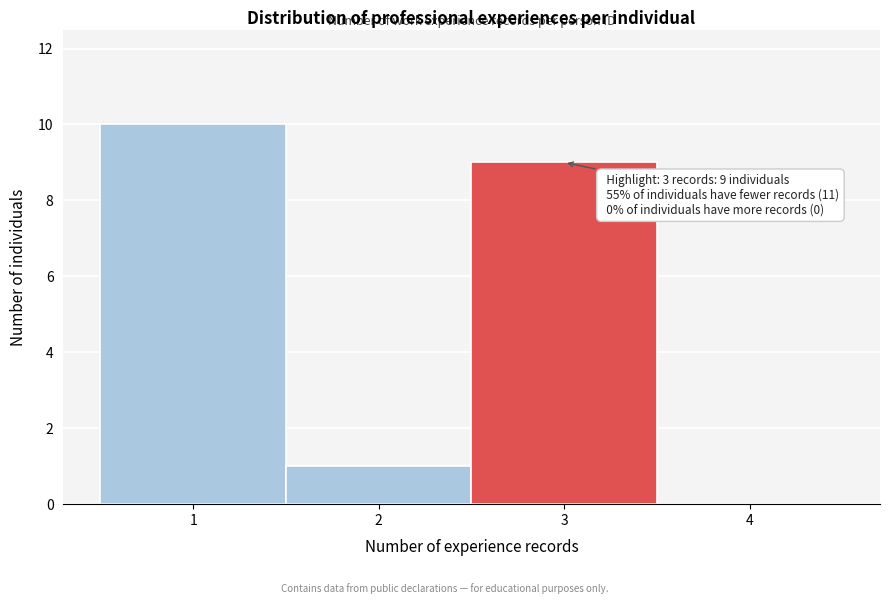

Over which range of the x-axis is the bar tallest?

0.5 to 1.5